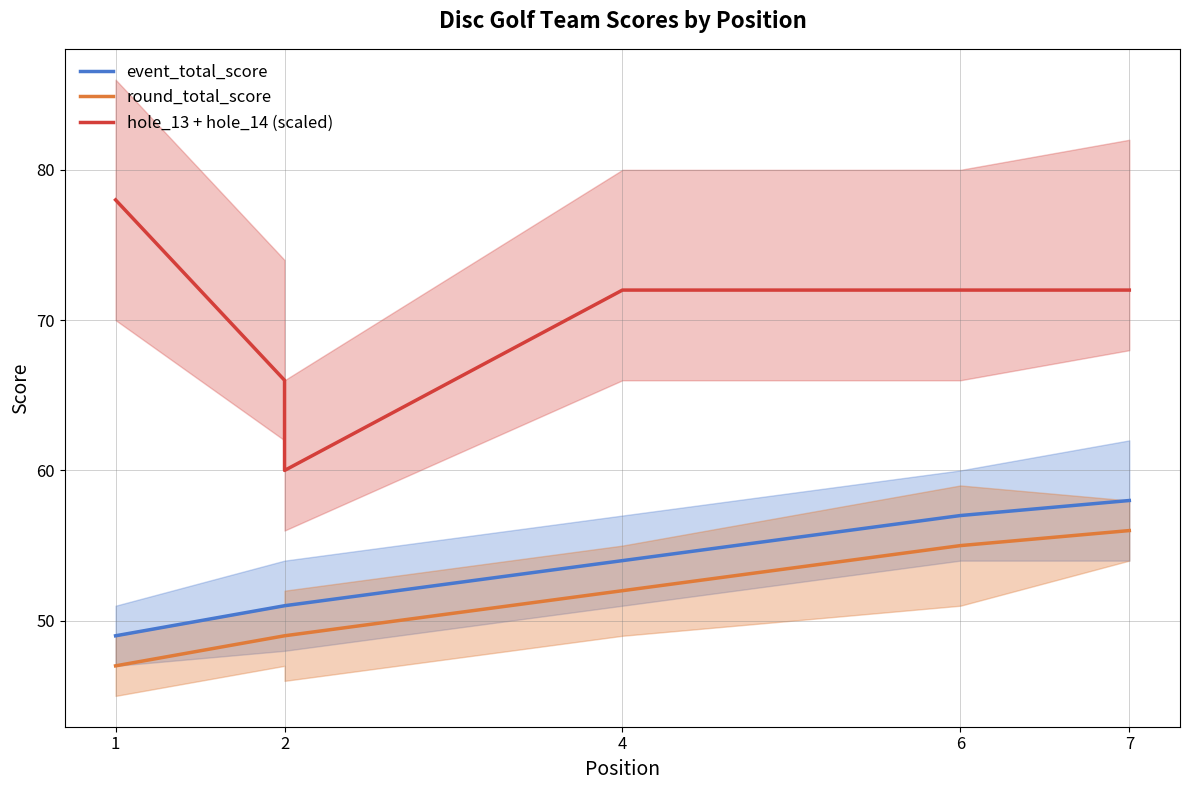

Does the chart display data point markers on the line(s)?

No